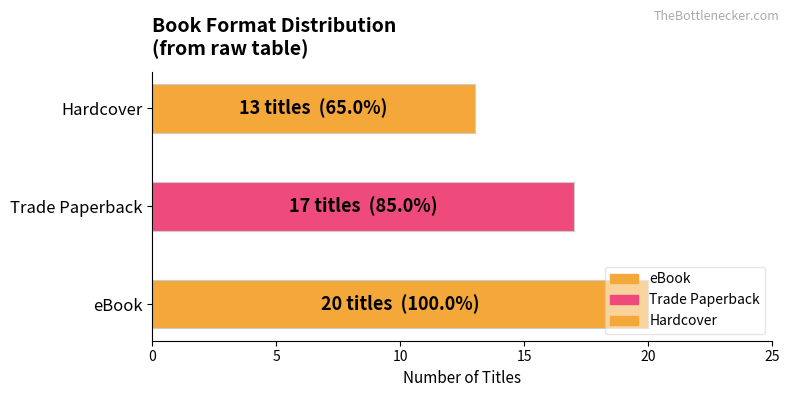

What is the difference between the values at Hardcover and Trade Paperback?

4